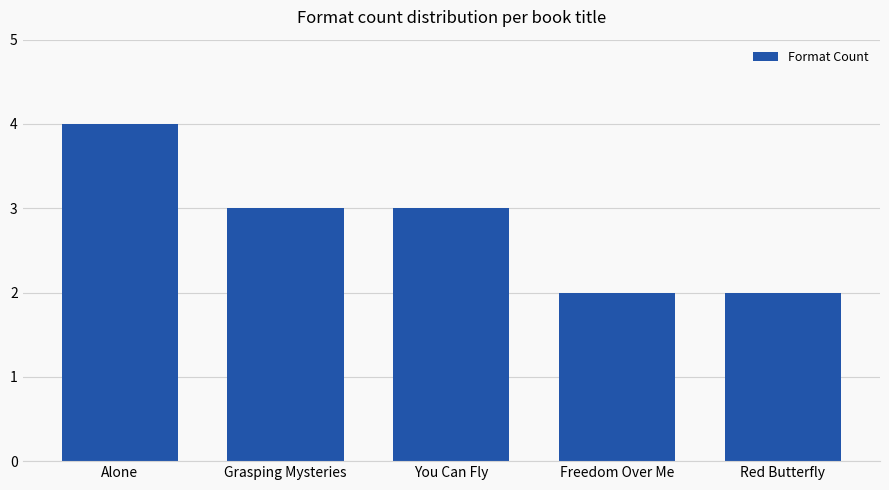

What is the maximum value shown in the chart?

4